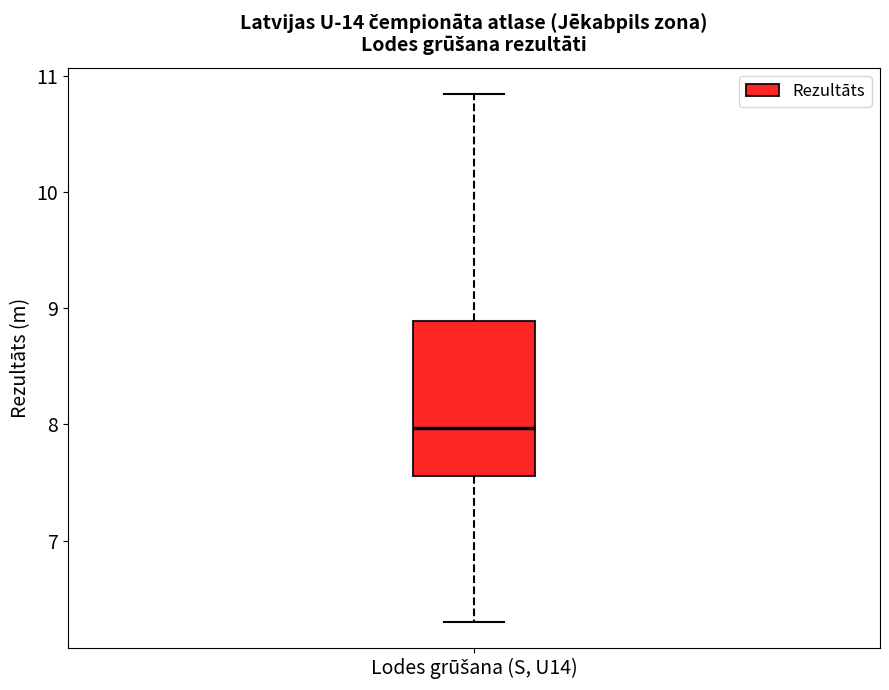

Read this box plot against the y-axis: the position of the median line, the range covered by the box, and the ends of both whiskers. The values are not printed on the chart, so give them approximately, as read against the axis.

median 8.0, box 7.6 to 8.9, whiskers 6.3 to 10.8